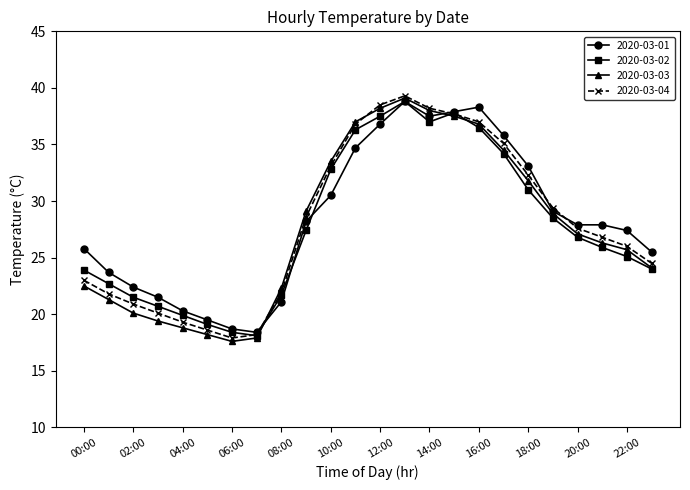

What is the value of the 2020-03-03 point at the 15th from the left?

38.0